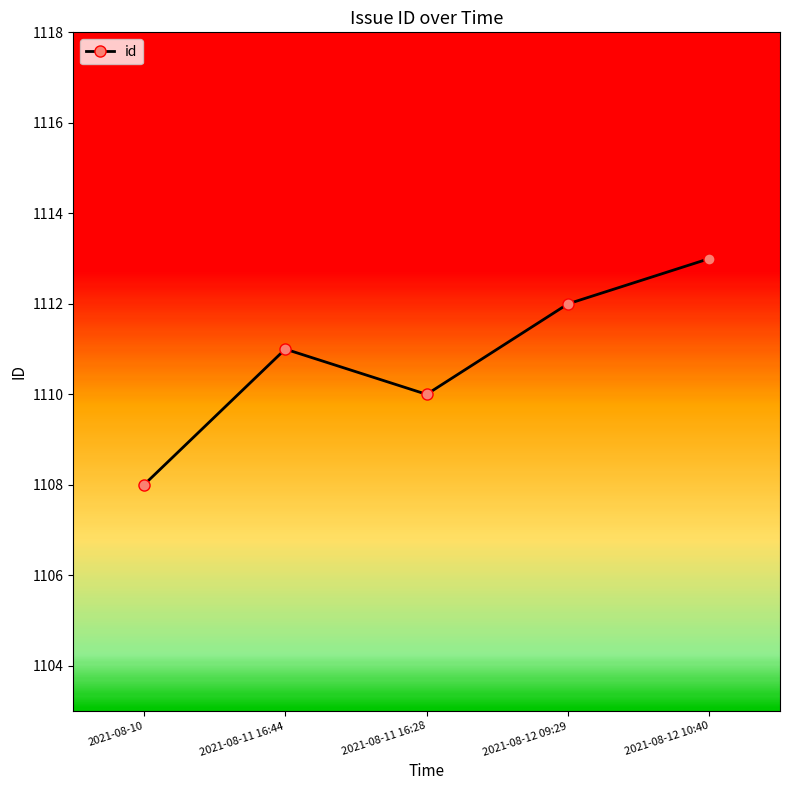

Approximately how many times larger is the value at 2021-08-12 10:40 compared to 2021-08-10?

1.0